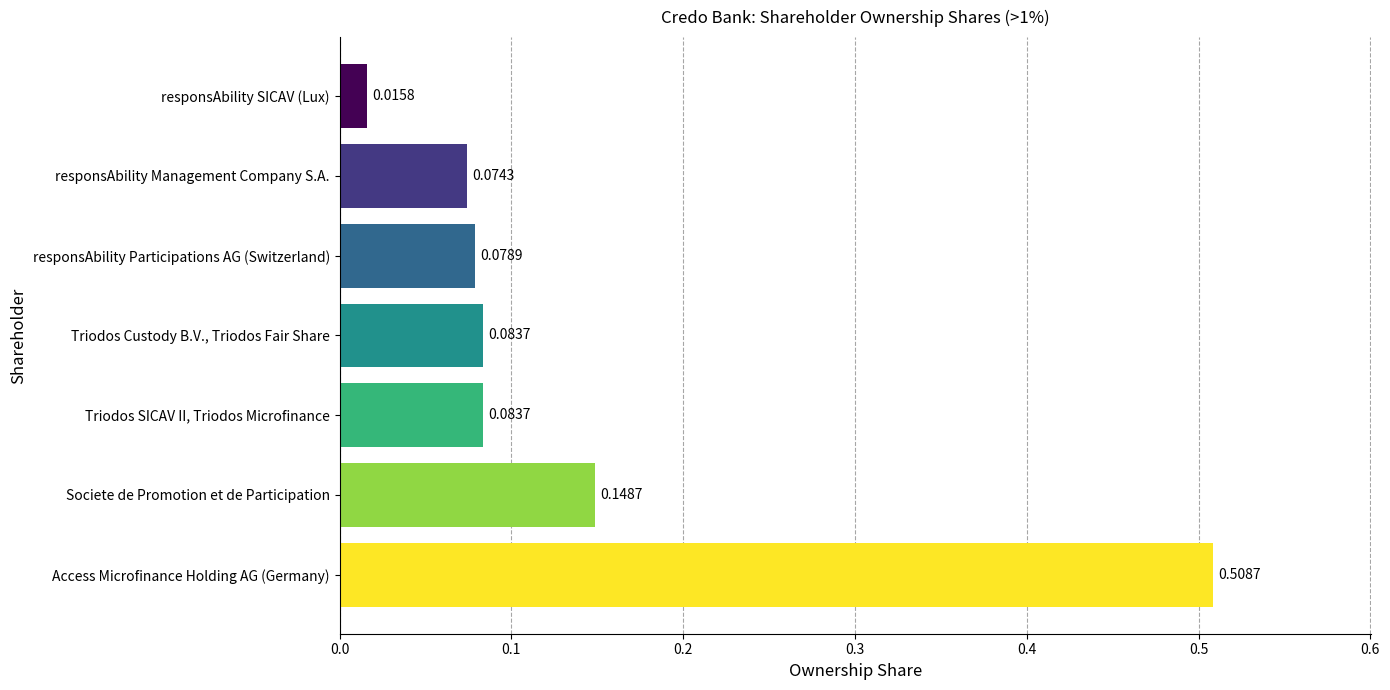

At which label is the value closest to 0?

responsAbility SICAV (Lux)